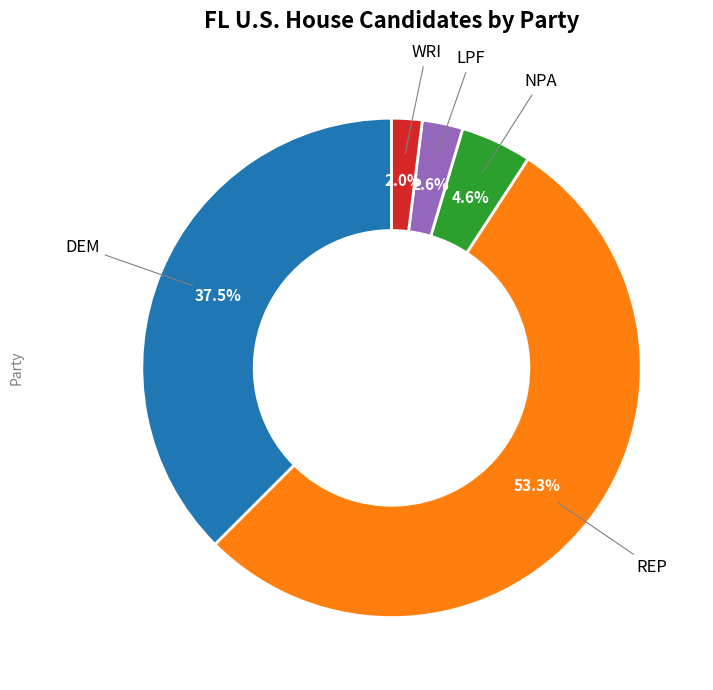

Is there a majority slice in this chart?

Yes